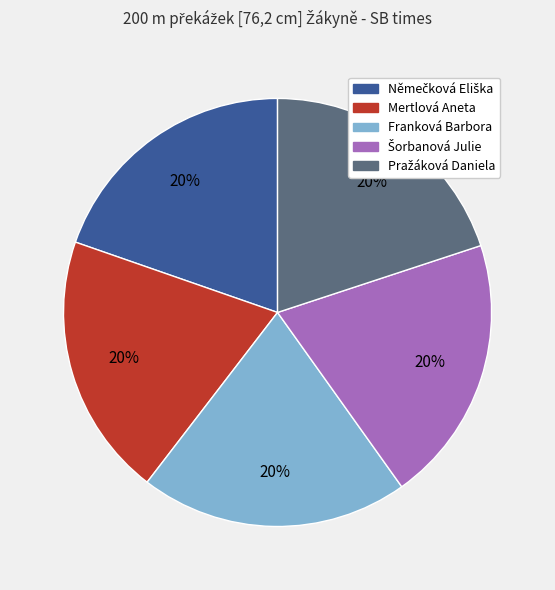

To the nearest percent, what is the average slice percentage?

20%